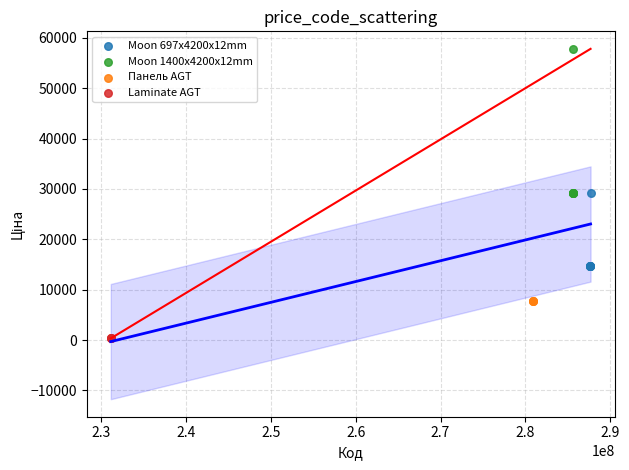

Which series reaches the minimum Y coordinate?

Laminate AGT